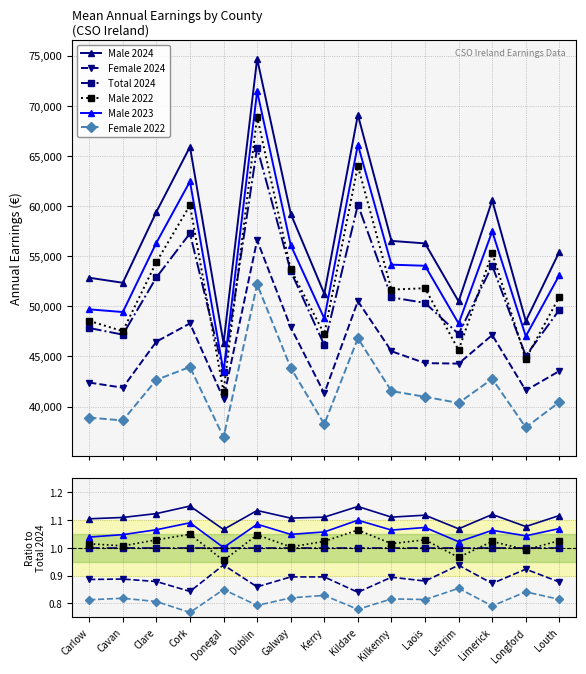

True or false: Female 2022 has a value of 1.2 at Leitrim.

False